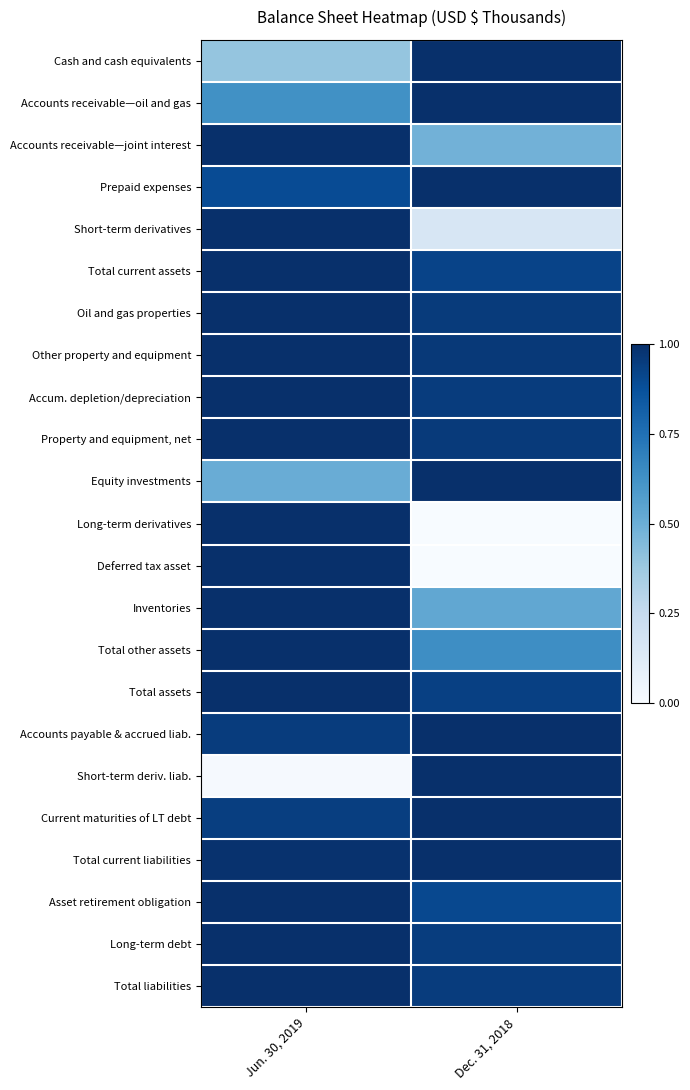

What is the maximum value shown in the chart?

1.0